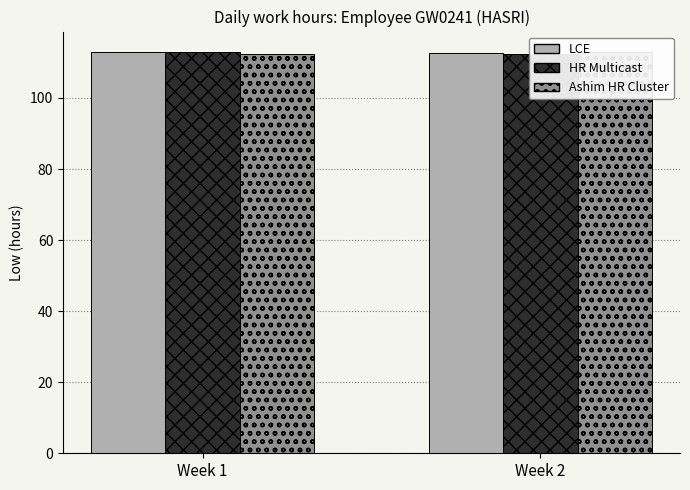

What is the approximate value of LCE at Week 1?

112.9